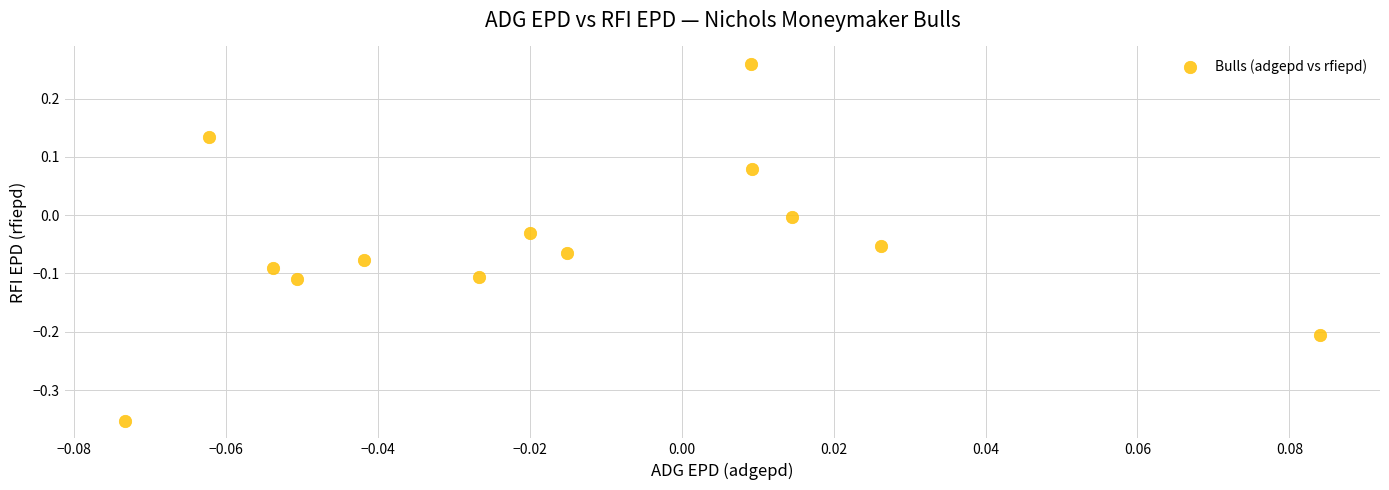

What is the range of Y values (max minus min)?

0.6